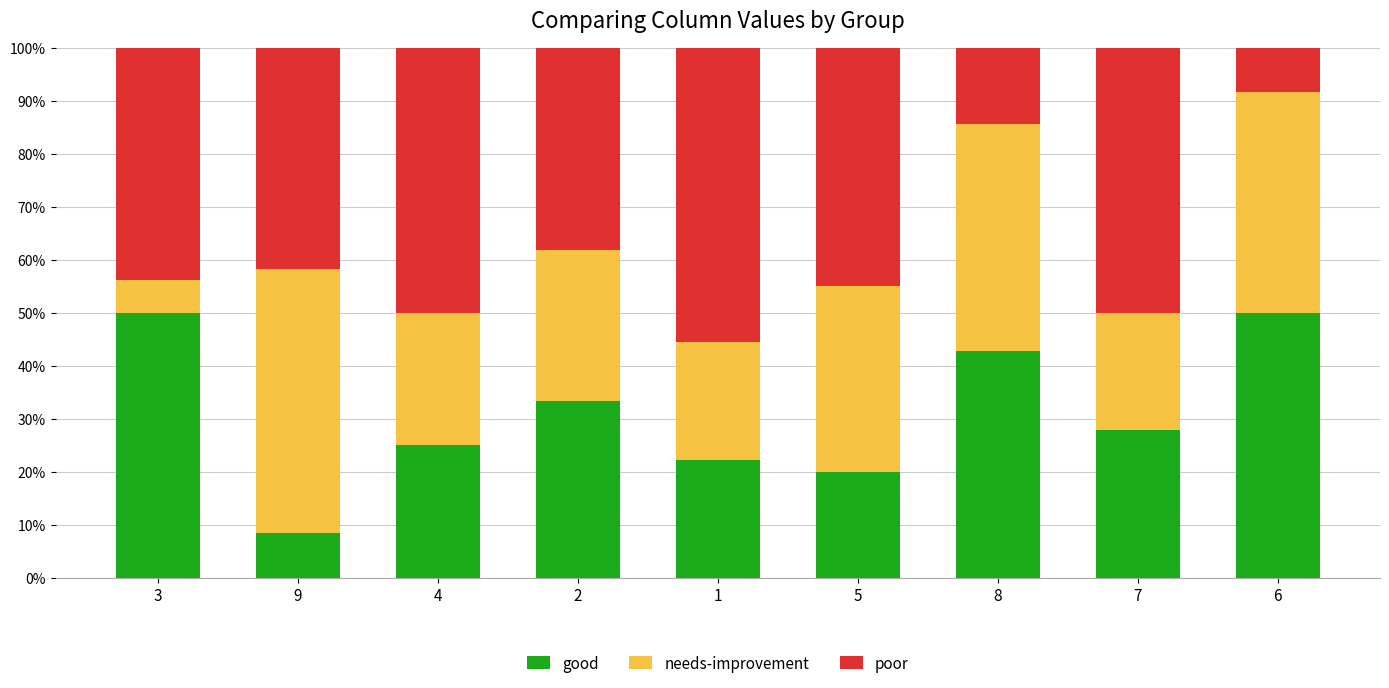

The value of good at 8 is 68.5. True or false?

False